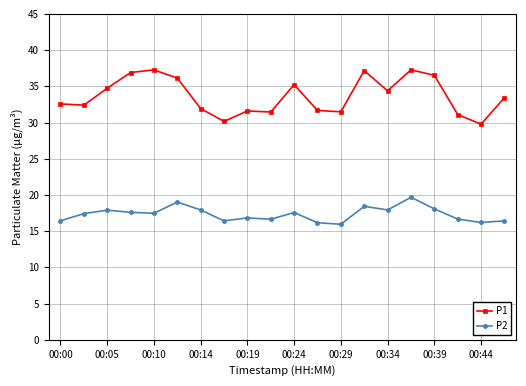

At how many categories does at least one series exceed 24?

20